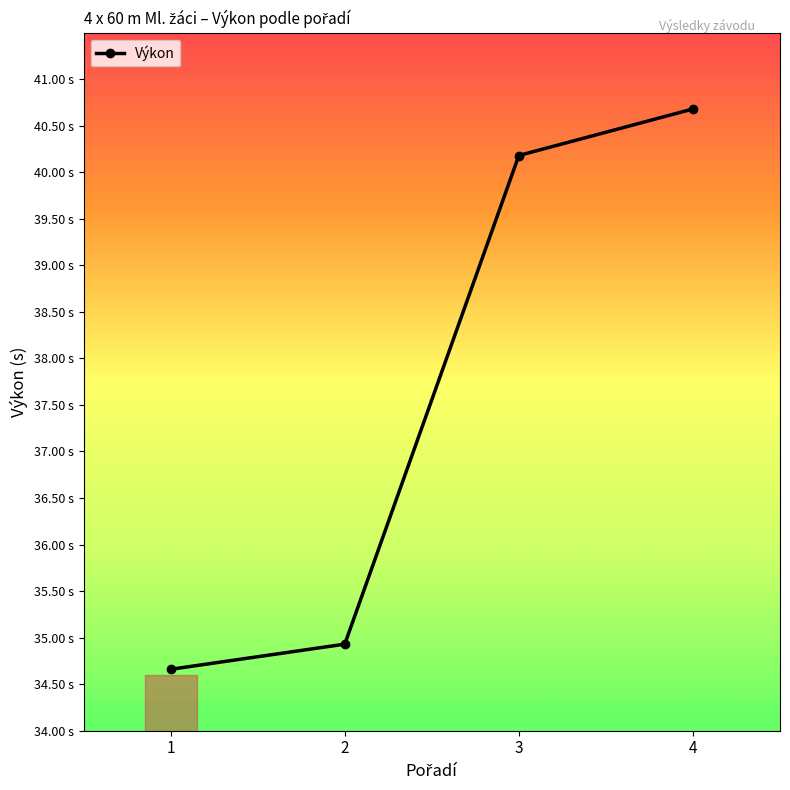

Is this an area chart (filled region under the line)?

No